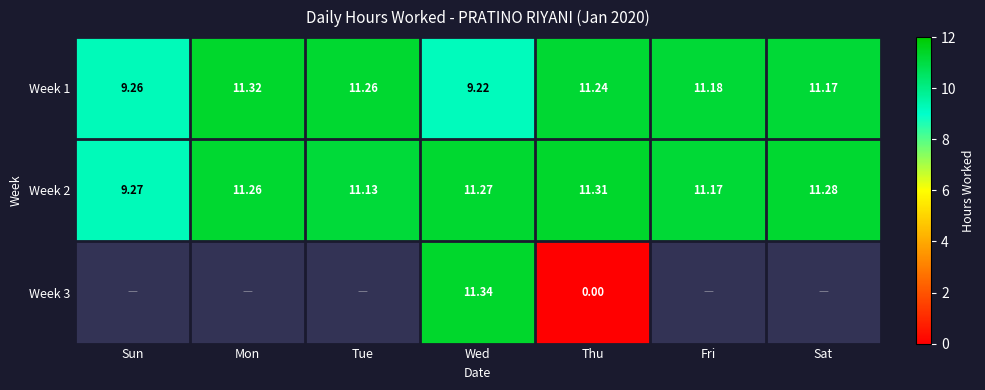

Which has a higher value, Sat or Thu?

Thu